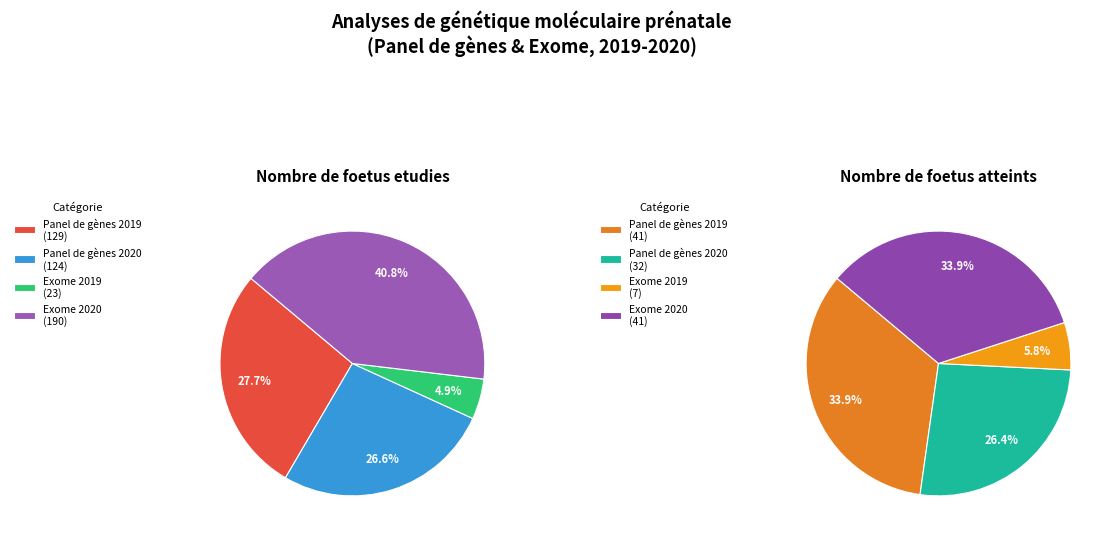

To the nearest percent, what is the combined percentage of Panel de gènes 2019 and Panel de gènes 2020?

60%